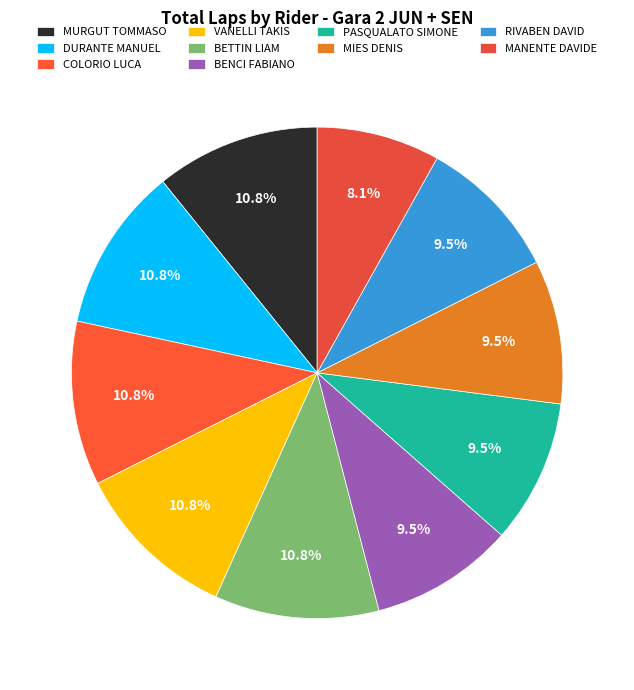

Does MURGUT TOMMASO represent more than half of the total?

No